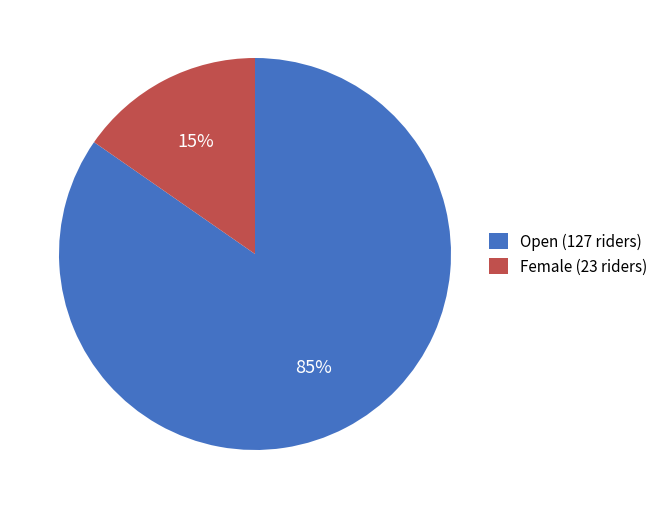

Does any single category account for the majority?

Yes